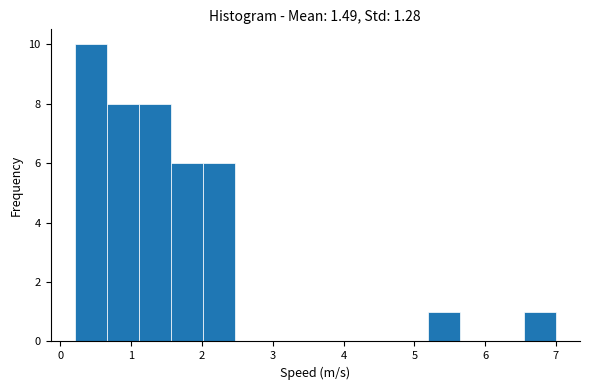

Over which range of the x-axis is the bar tallest?

0.2 to 0.7